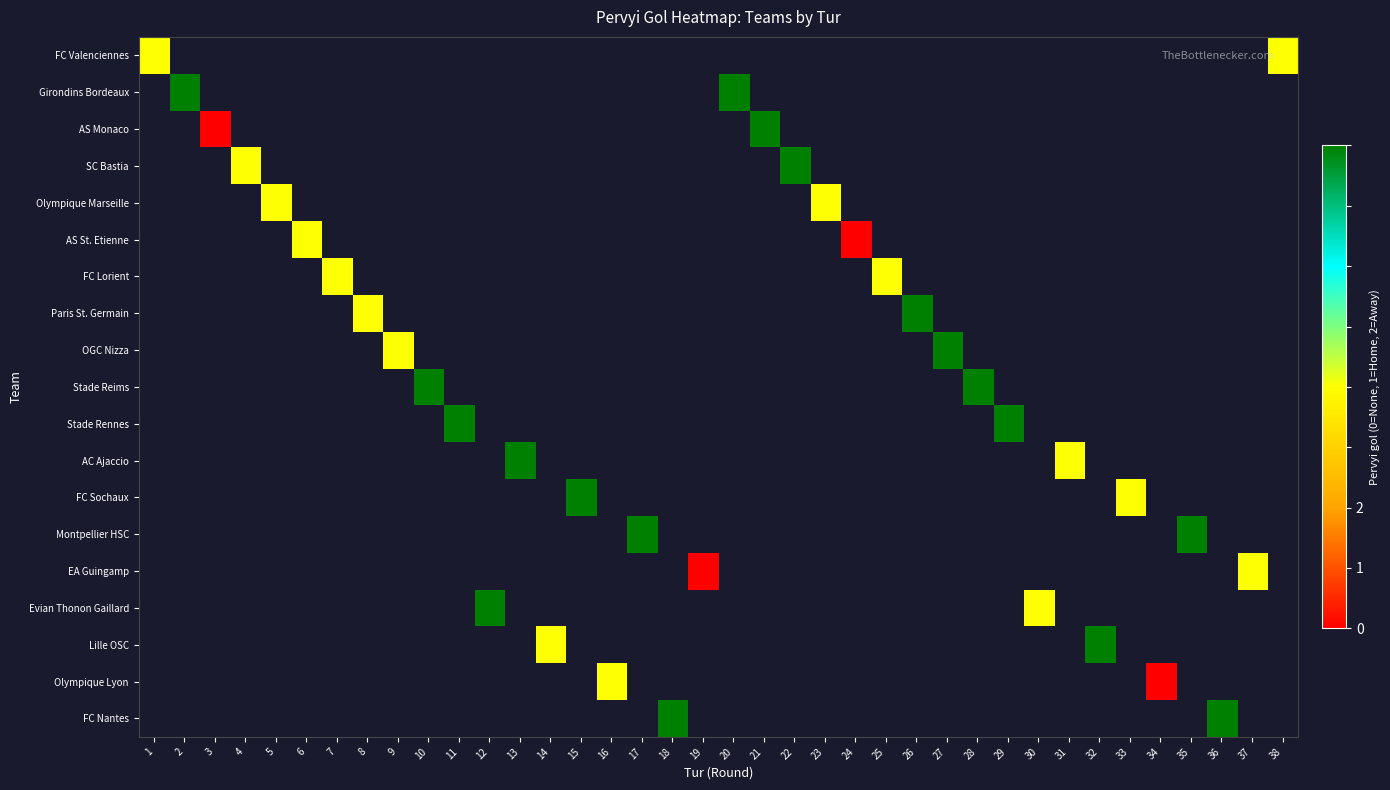

Which category has the highest value across all series?

2